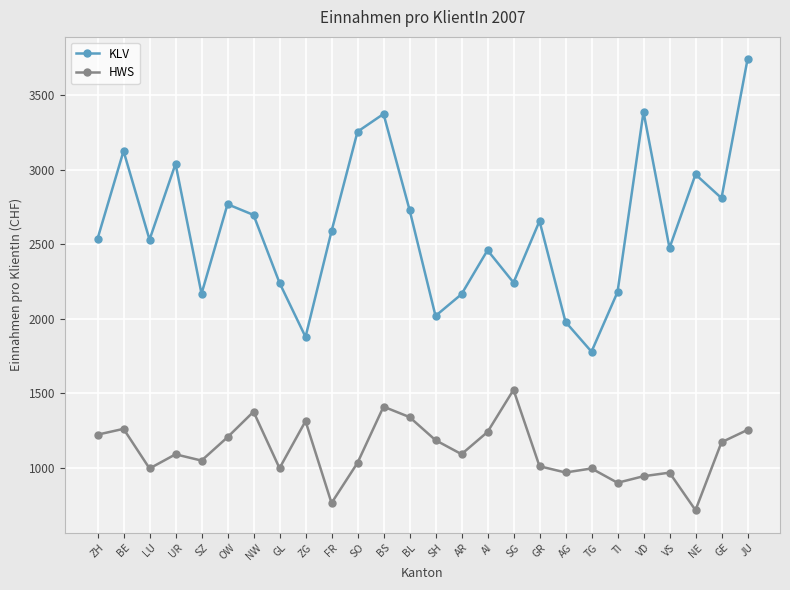

What is the difference between the second highest and minimum values in the KLV series?

1610